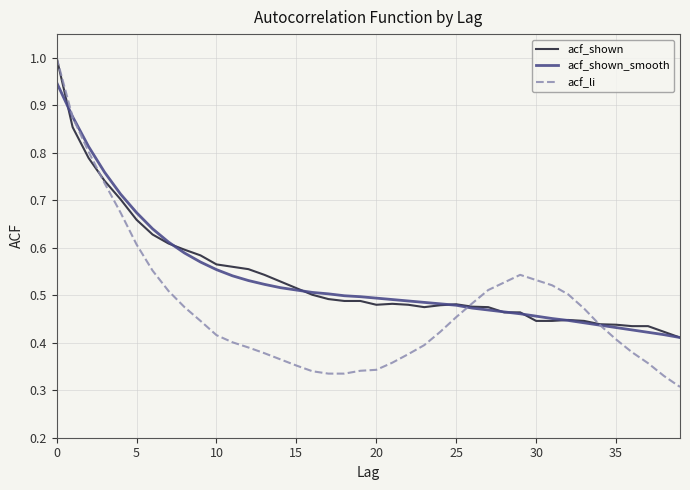

What is the maximum value for acf_shown?

1.0